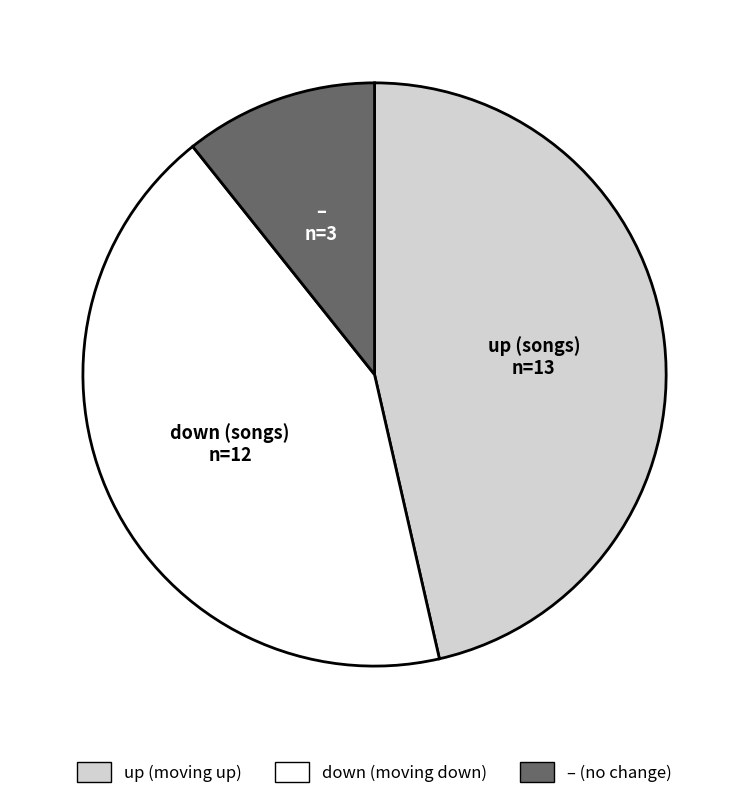

Is there any slice that represents more than half of the pie?

No